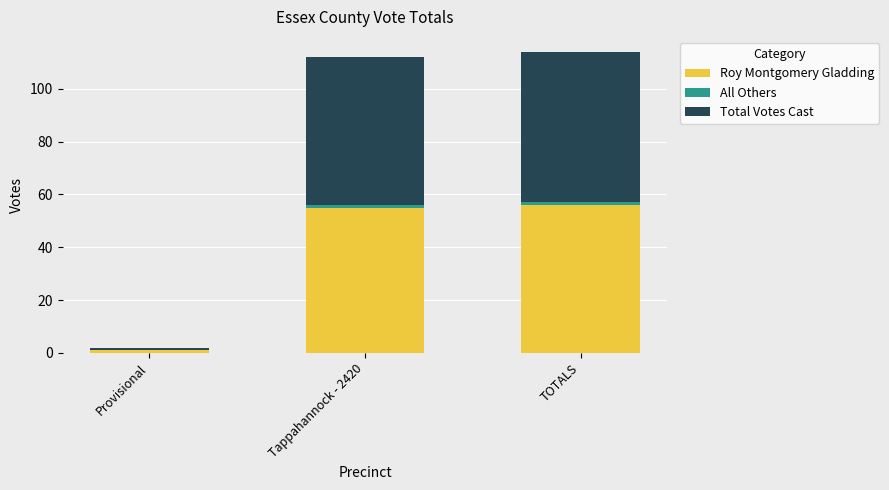

What is the sum of all Roy Montgomery Gladding values?

112